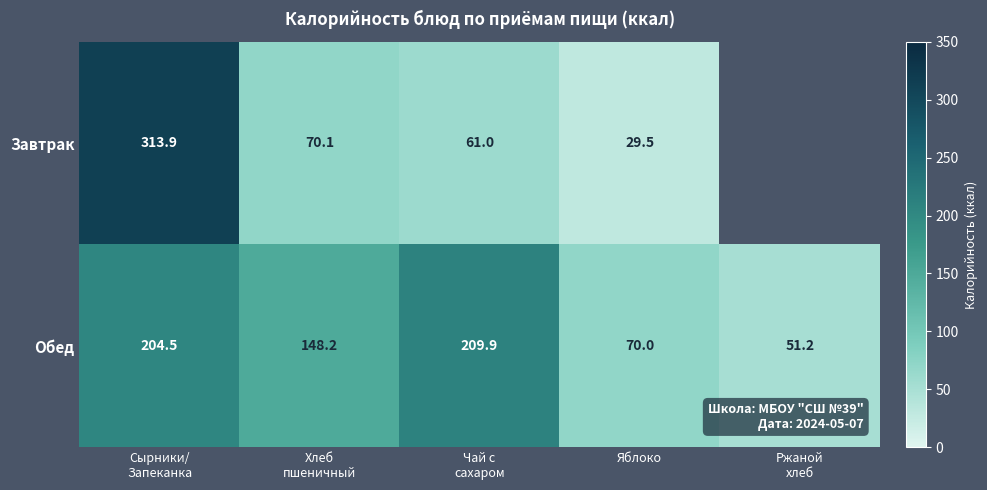

At which category is the sum across all series the highest?

Сырники/
Запеканка